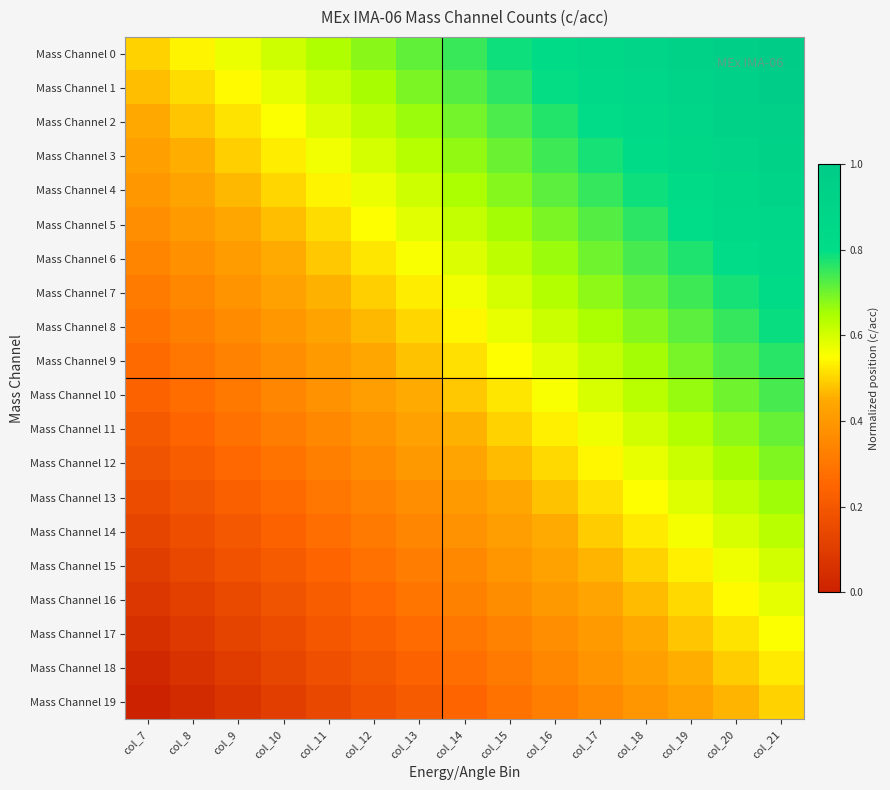

Count the number of data series in this chart.

20